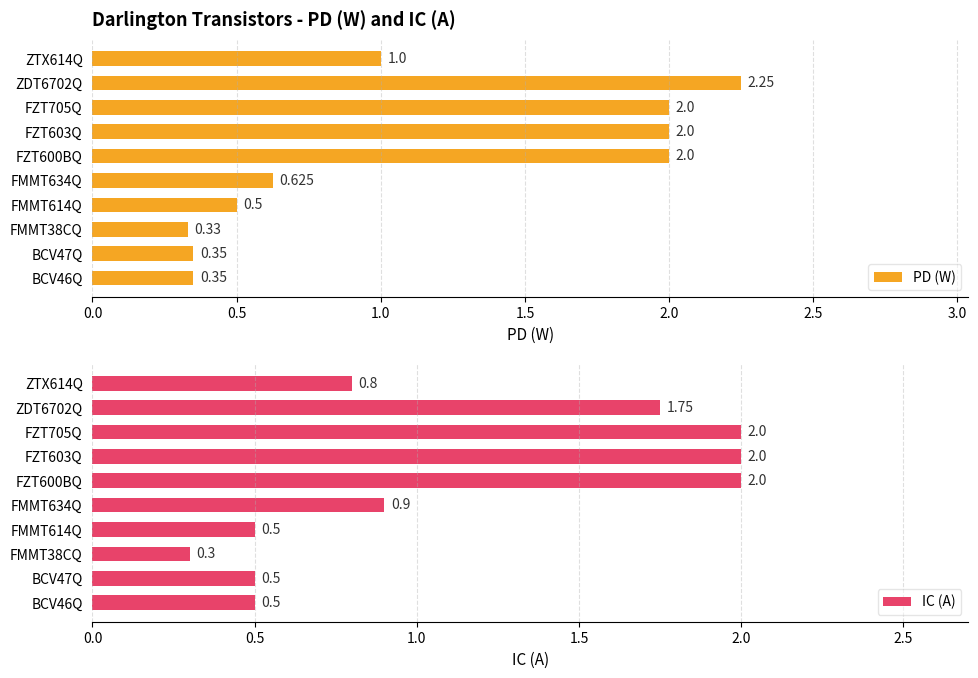

At how many categories does at least one series exceed 1?

4